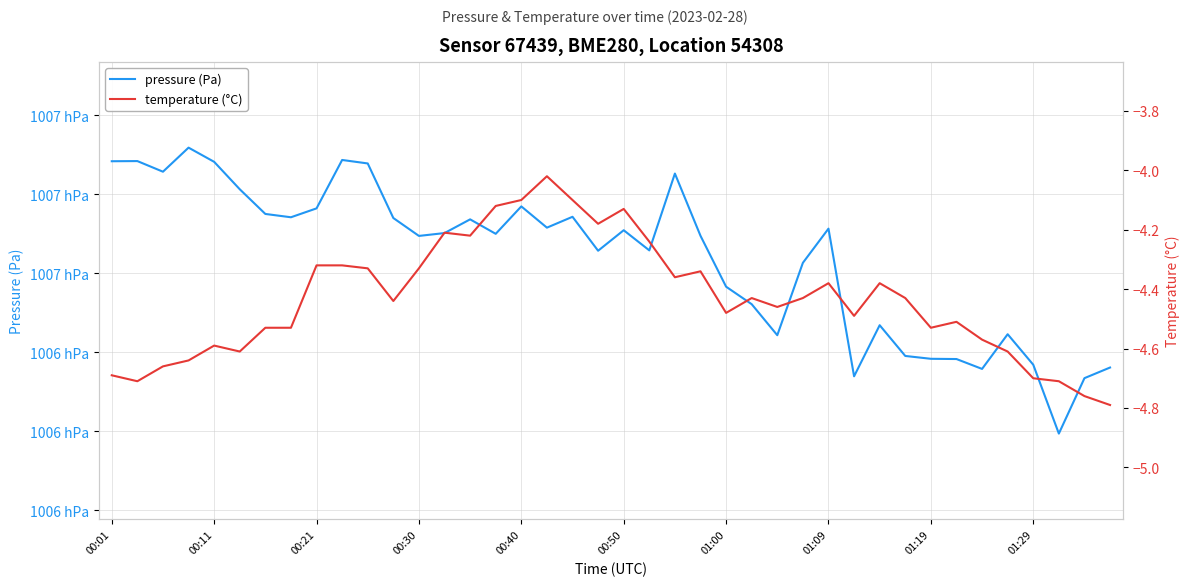

Where does the pressure (Pa) series first go above 100670?

00:01